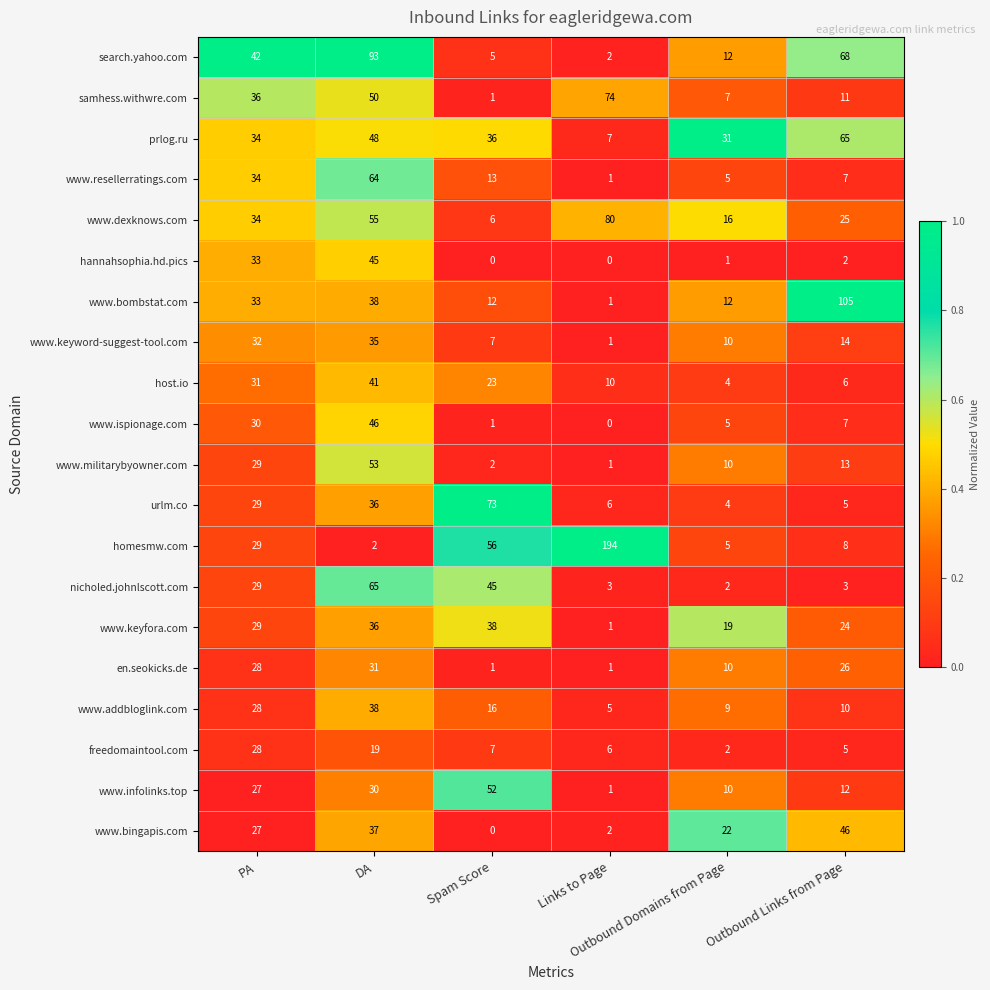

What is the sum of all www.infolinks.top values?

132